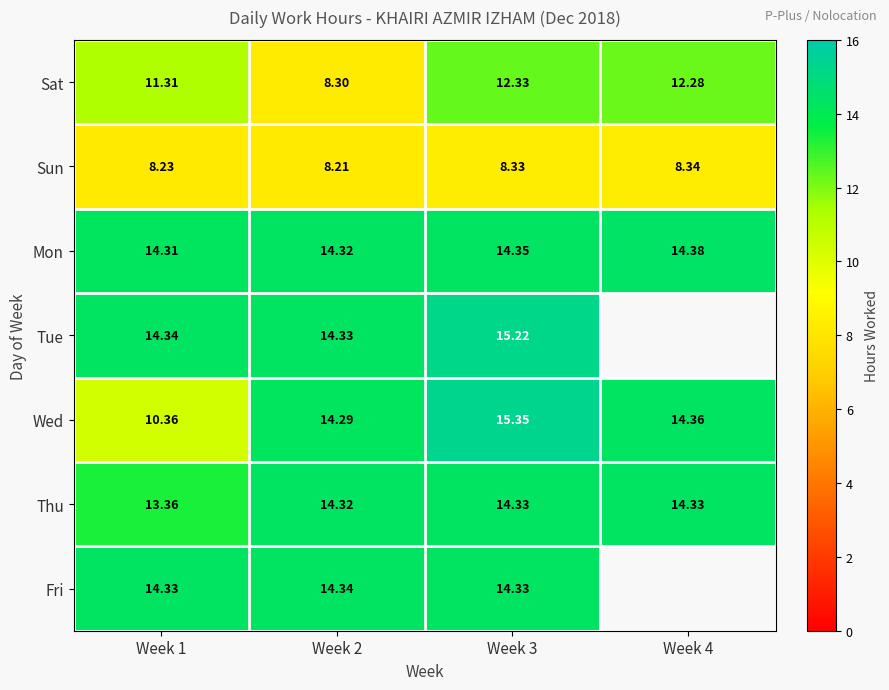

Between Week 1 and Week 2, which series saw the biggest shift?

Wed